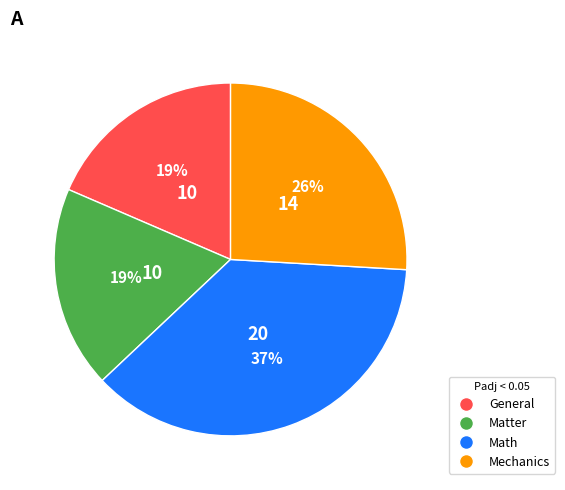

Is there any slice that represents more than half of the pie?

No